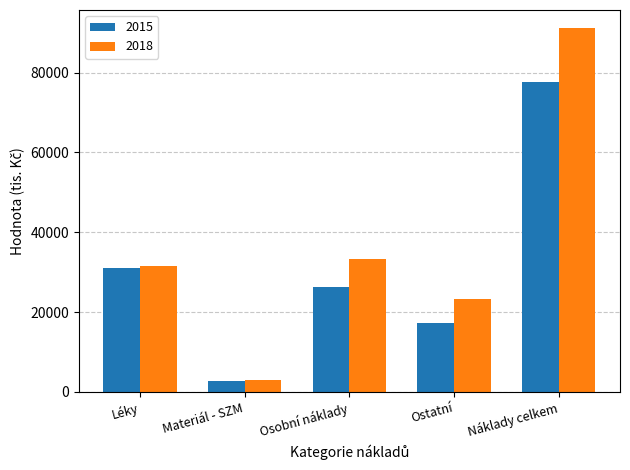

What is the lowest value of the 2015 series?

2755.0